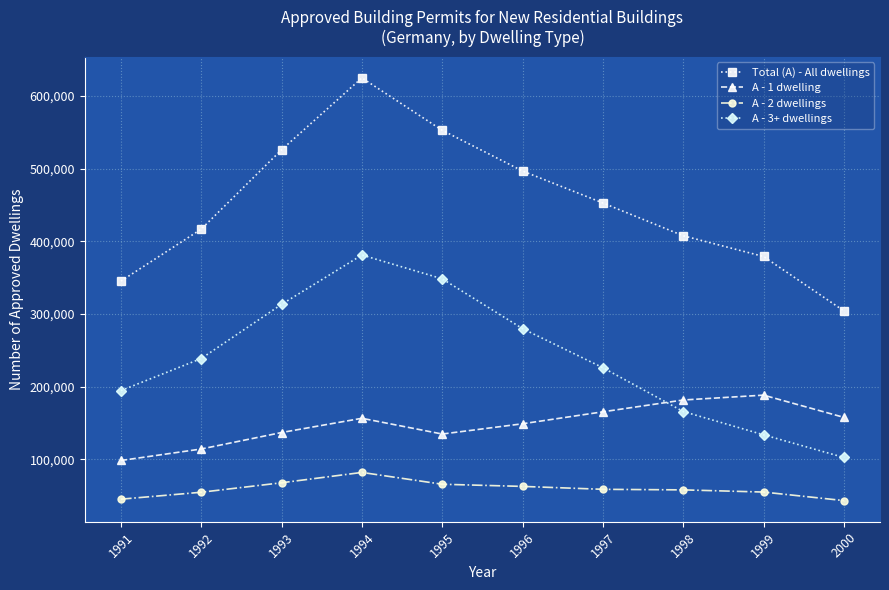

True or false: Total (A) - All dwellings and A - 2 dwellings cross at least once.

False